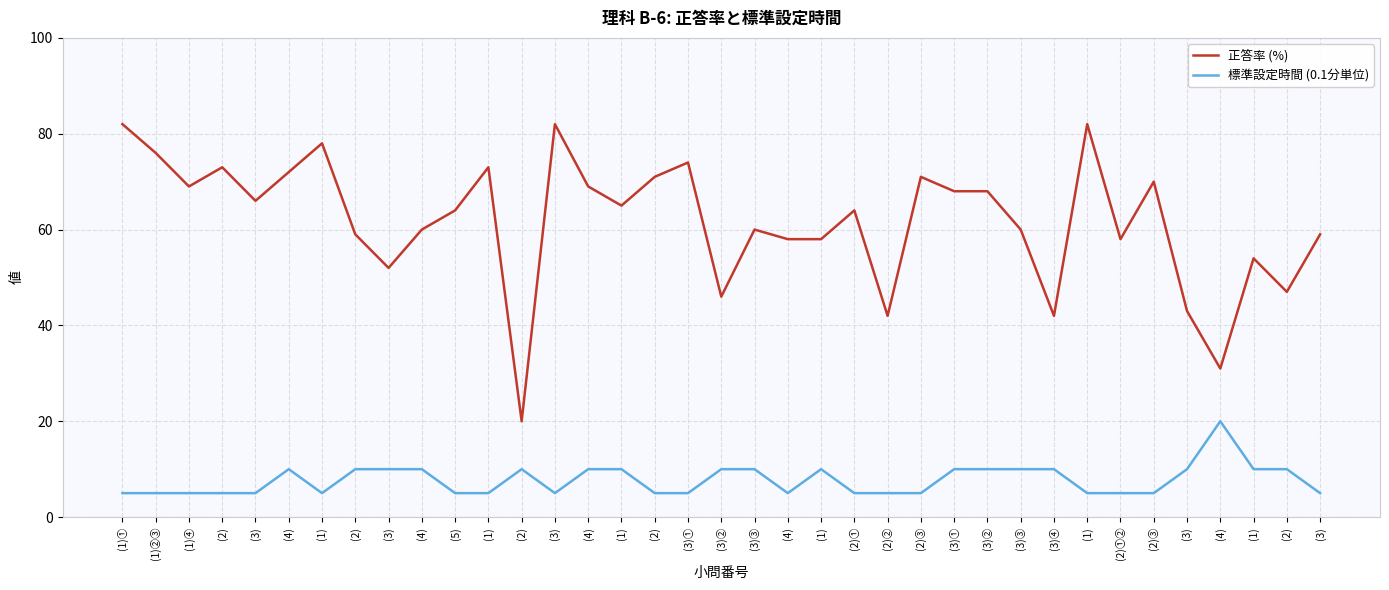

True or false: 標準設定時間 (0.1分単位) and 正答率 (%) cross at least once.

False